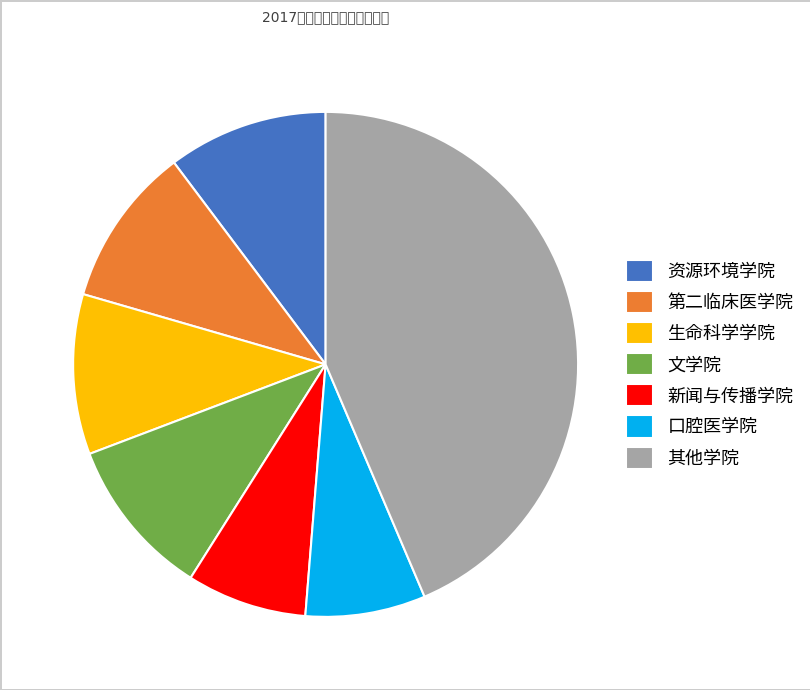

Does any single category account for the majority?

No